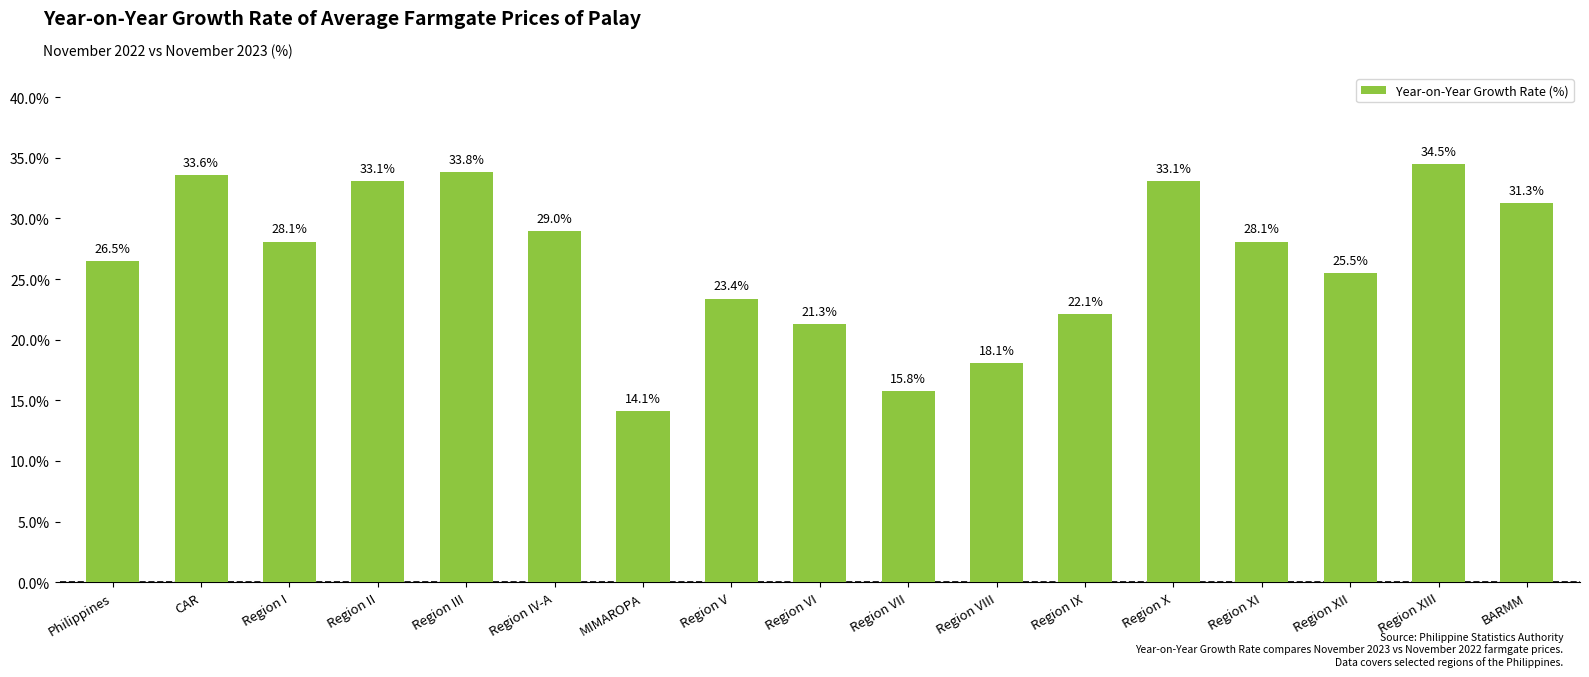

What position from the right is Region XIII?

2